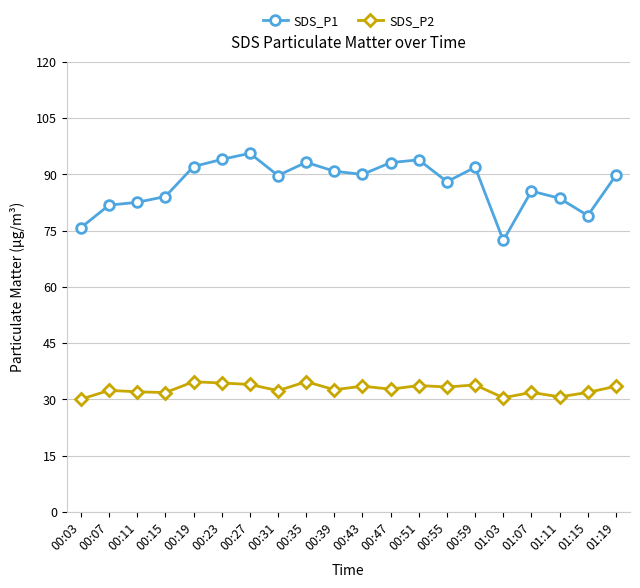

What is the label of the 1st point from the right?

01:19